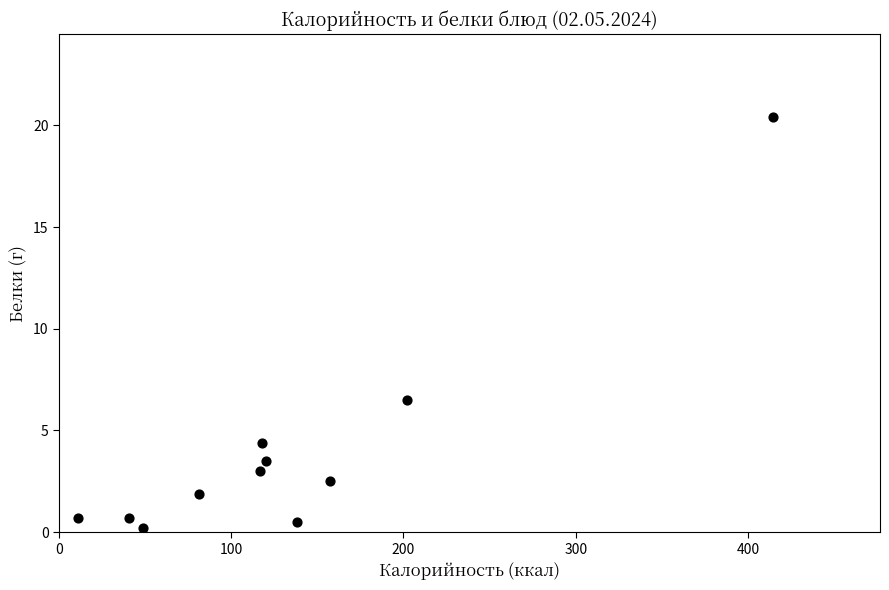

What Y value in the scatter plot is closest to 10?

6.5